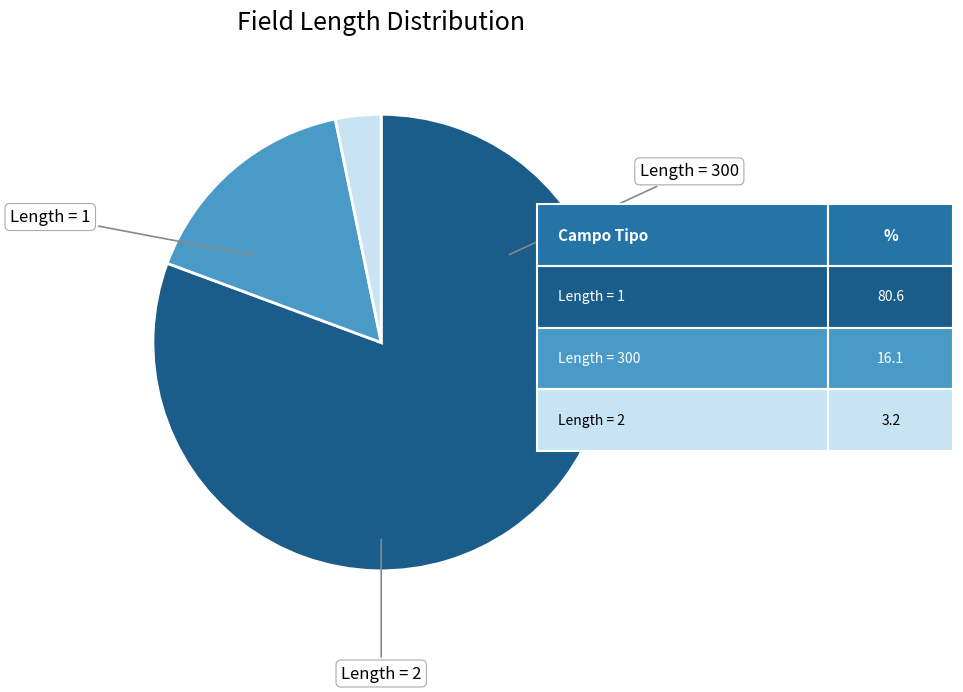

Is there any slice that represents more than half of the pie?

Yes